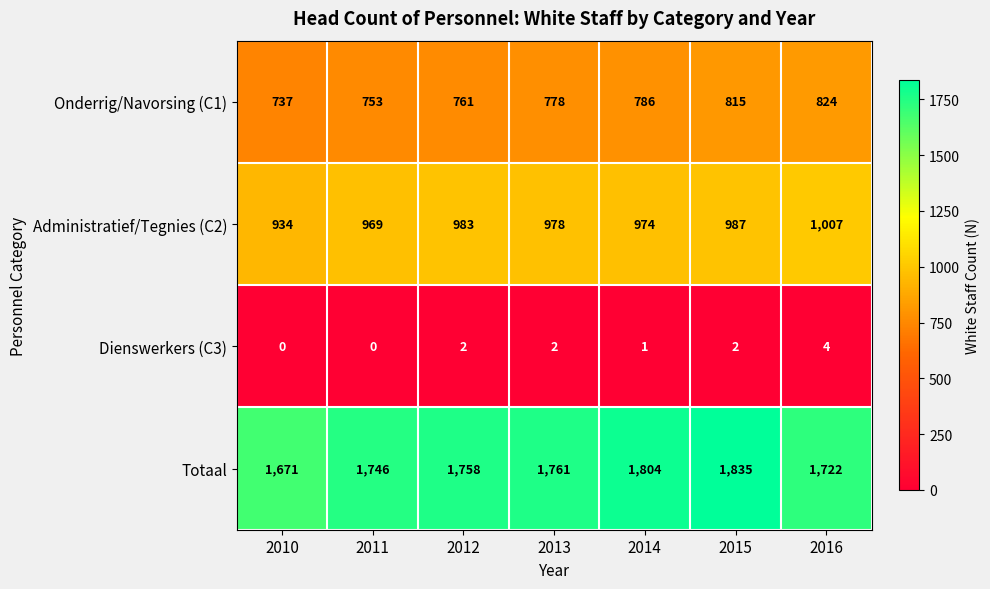

Count the number of categories in the chart.

7